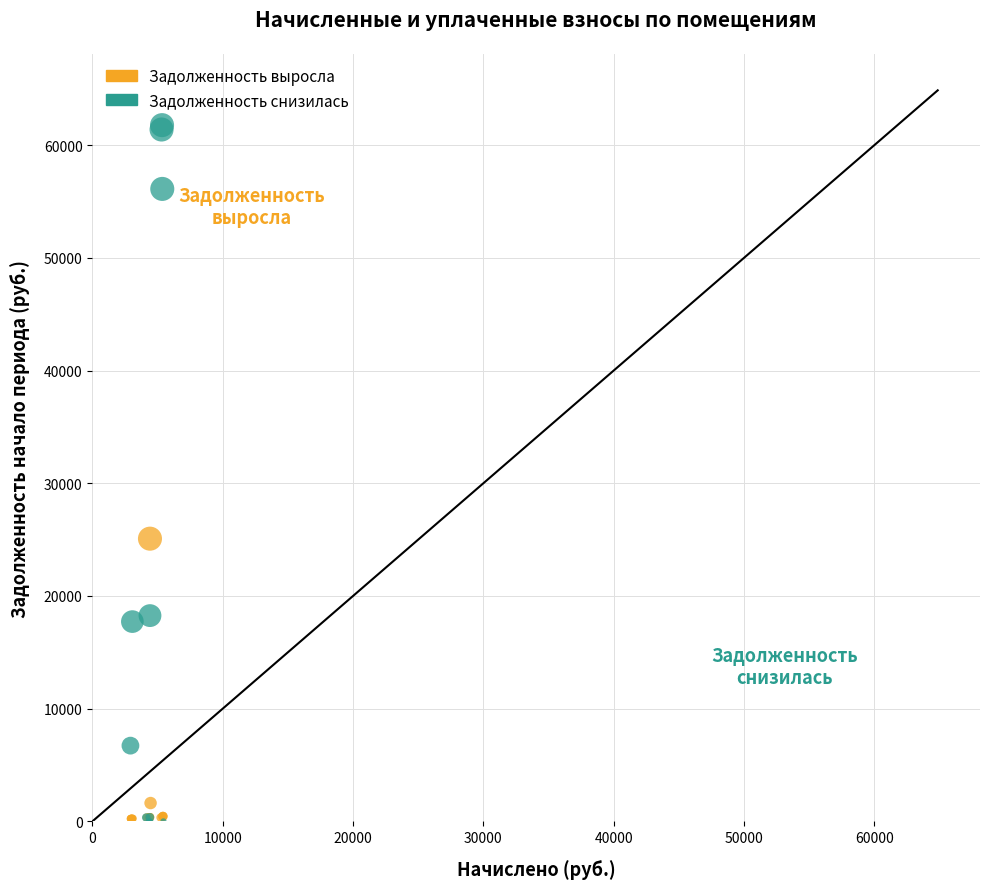

Which series reaches the maximum Y coordinate?

Задолженность снизилась